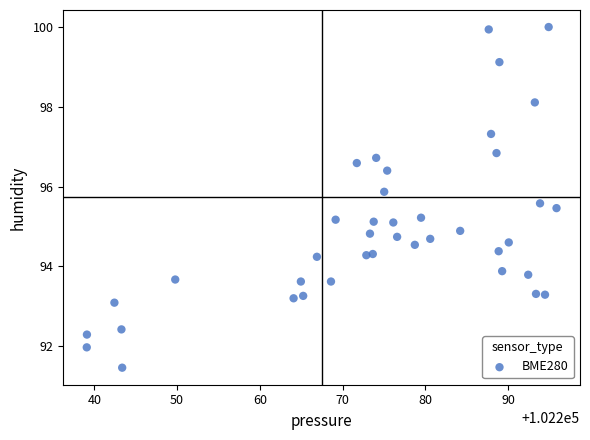

What is the range of X values (max minus min)?

56.8